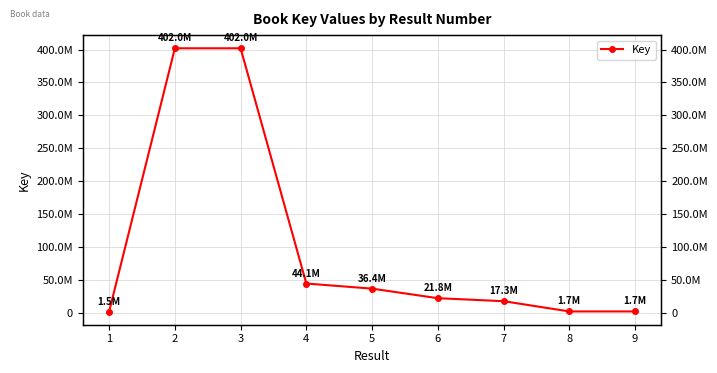

What is the smallest value displayed?

1494242